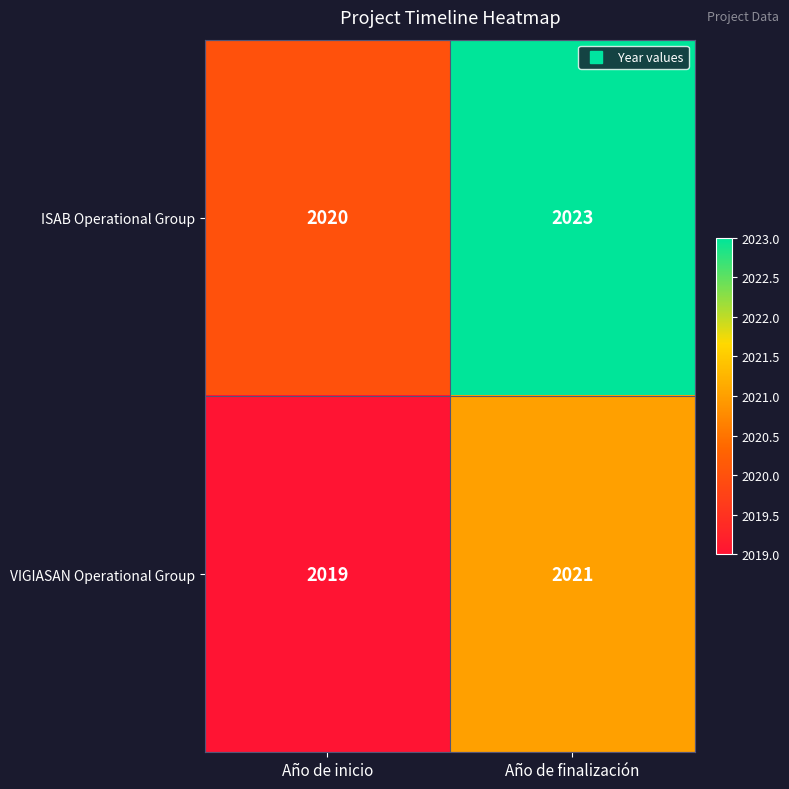

Is it true that VIGIASAN Operational Group equals 2913 at Año de finalización?

False